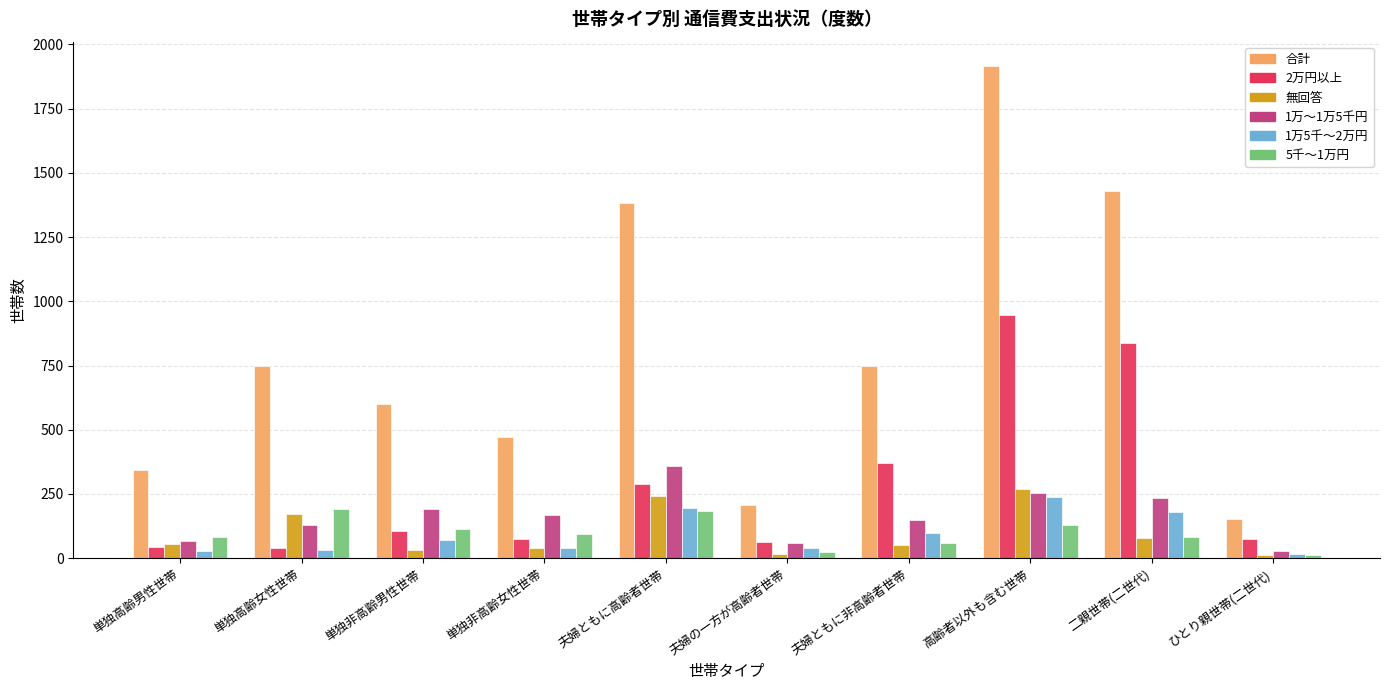

What is the average value of the 合計 series?

800